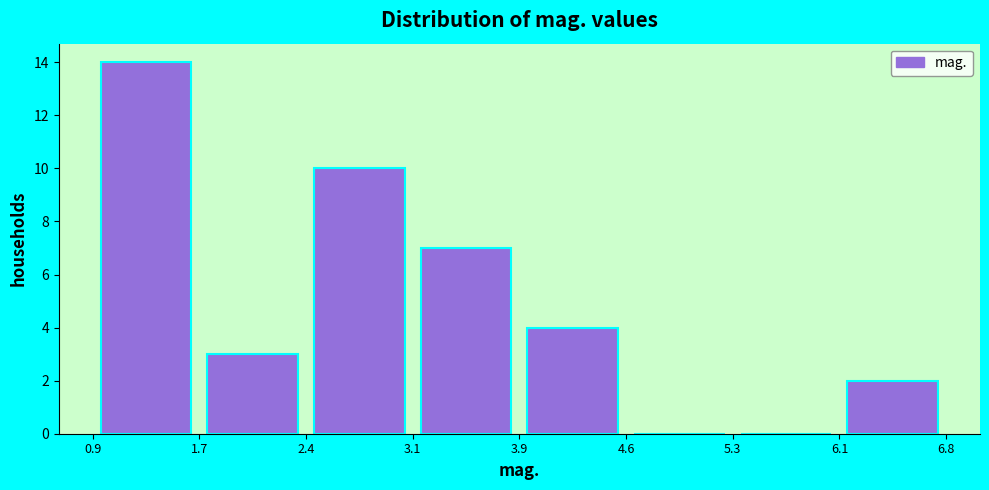

Which range on the x-axis has the tallest bar?

0.9 to 1.7